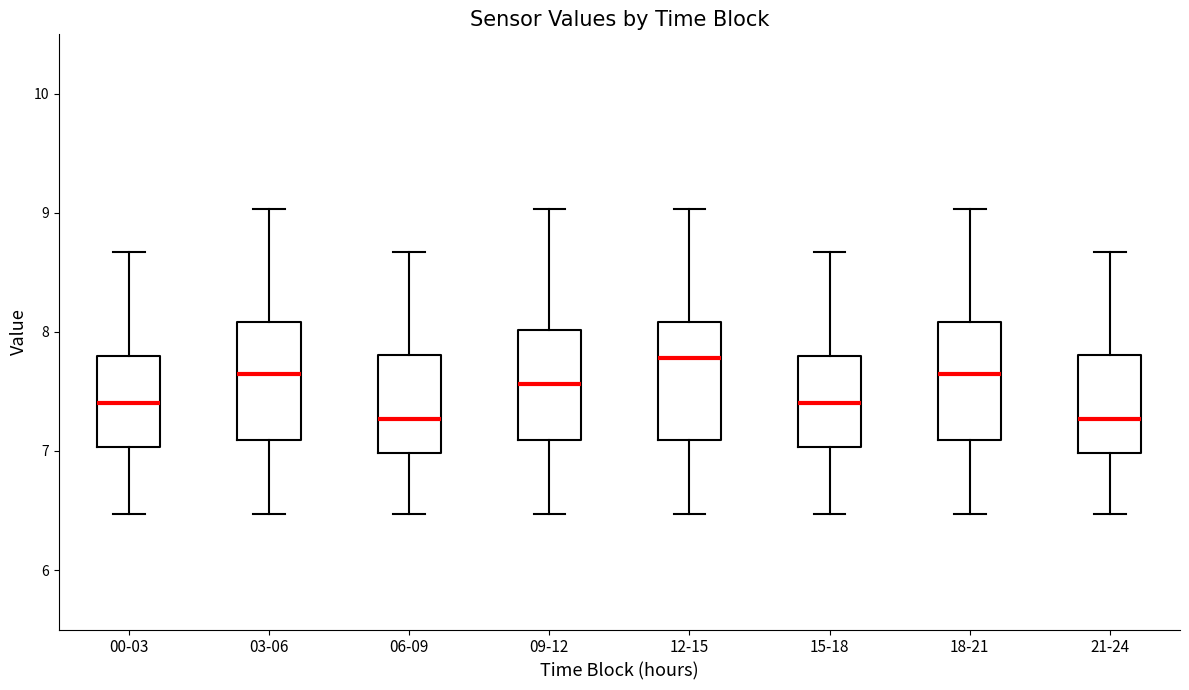

Reading left to right, read every box against the y-axis: the position of its median line, the range the box covers, and the ends of its whiskers. The values are not printed on the chart, so give them approximately, as read against the axis.

00-03: median 7.4, box 7.0 to 7.8, whiskers 6.5 to 8.7
03-06: median 7.7, box 7.1 to 8.1, whiskers 6.5 to 9.0
06-09: median 7.3, box 7.0 to 7.8, whiskers 6.5 to 8.7
09-12: median 7.6, box 7.1 to 8.0, whiskers 6.5 to 9.0
12-15: median 7.8, box 7.1 to 8.1, whiskers 6.5 to 9.0
15-18: median 7.4, box 7.0 to 7.8, whiskers 6.5 to 8.7
18-21: median 7.7, box 7.1 to 8.1, whiskers 6.5 to 9.0
21-24: median 7.3, box 7.0 to 7.8, whiskers 6.5 to 8.7